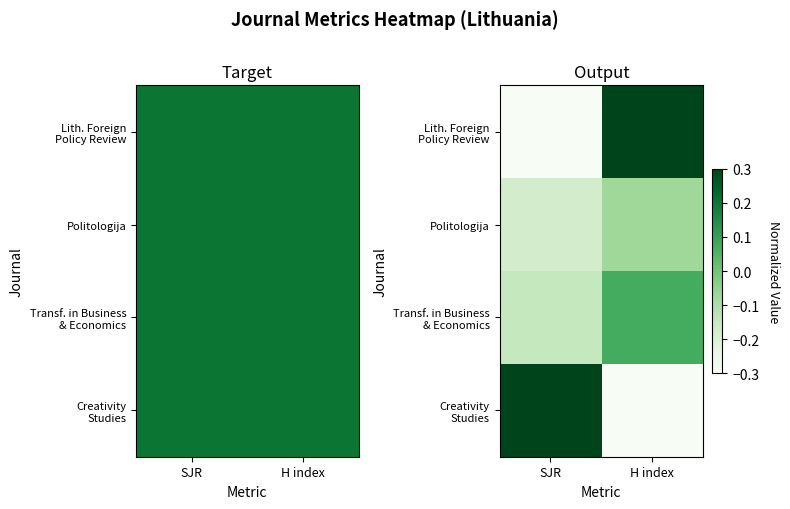

What is the sum of the Politologija values at SJR and H index?

-0.3